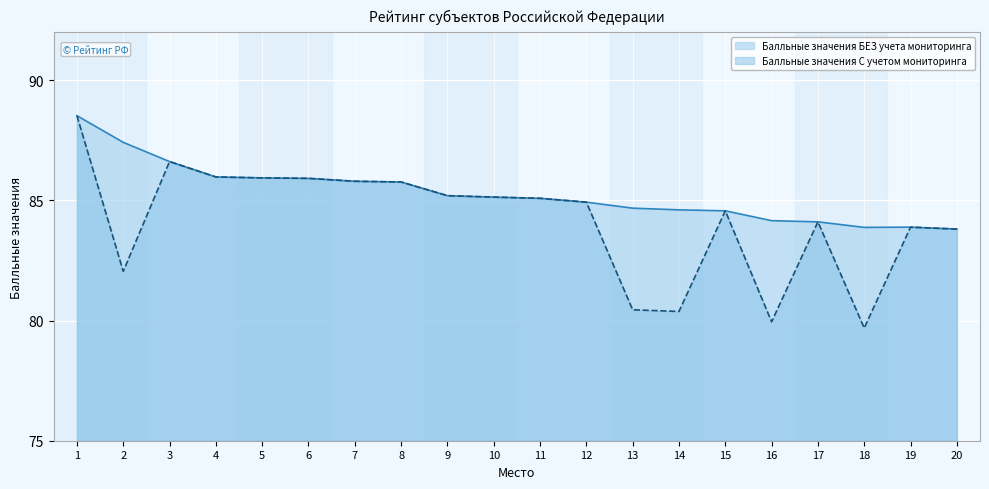

Between 1 and 4, which is larger?

1